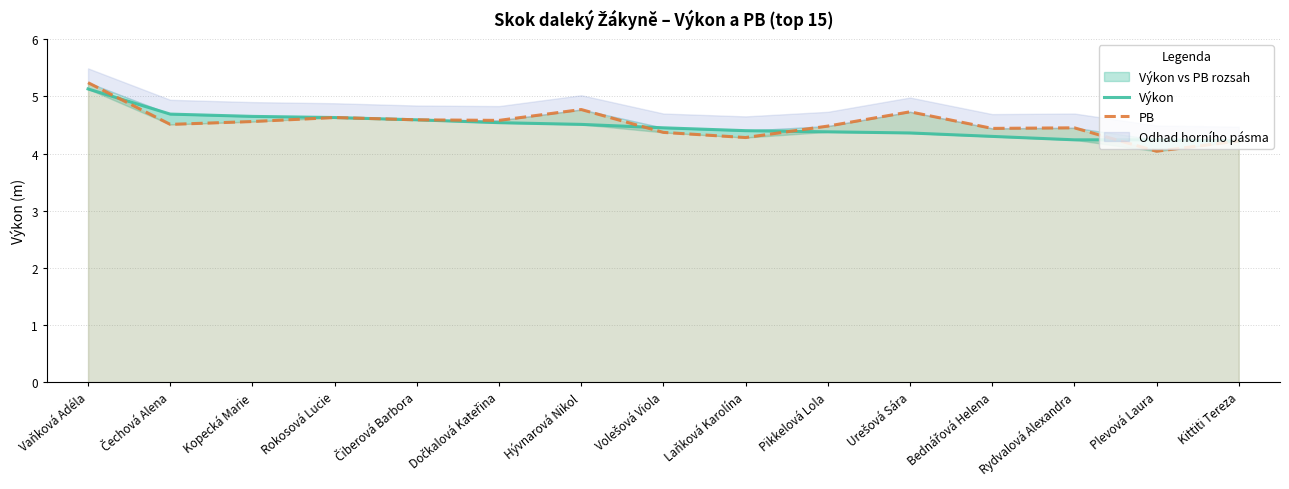

Rank the series by their maximum value, from lowest to highest.

Výkon, PB